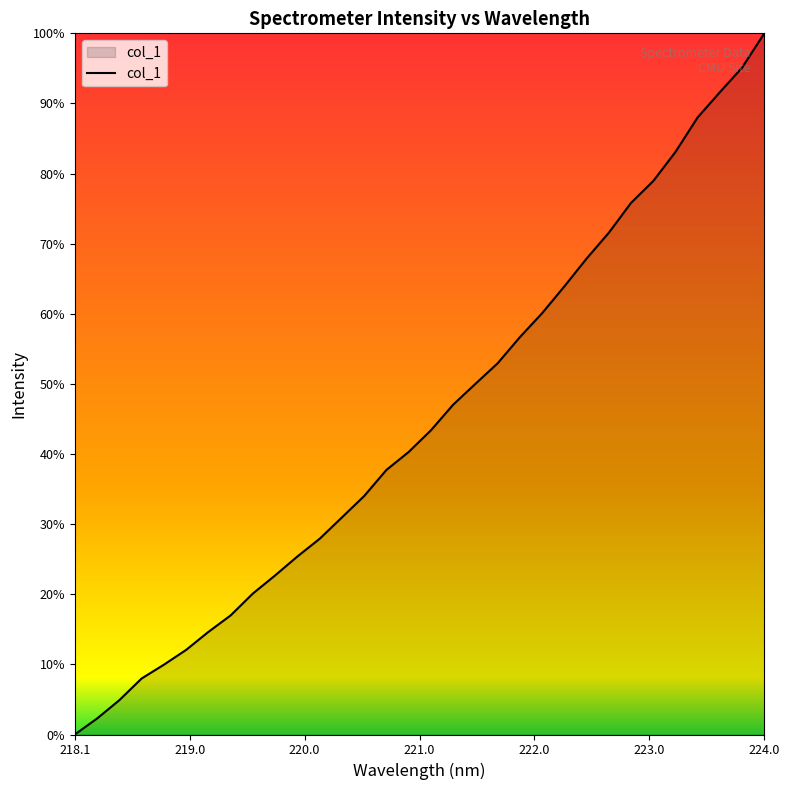

Does the chart display data point markers on the line(s)?

No